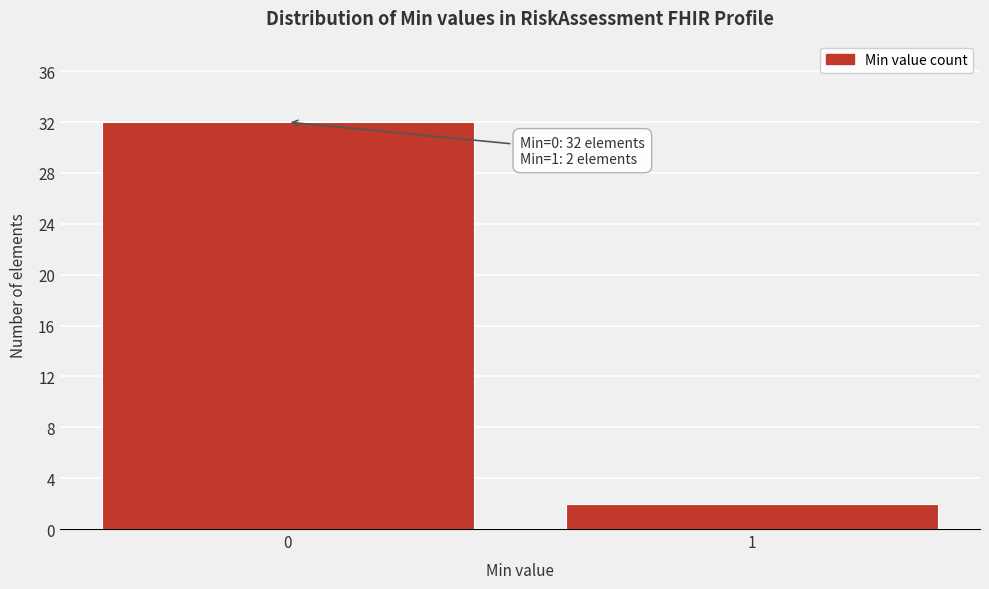

Reading left to right, what are all the values shown in this chart?

32	2